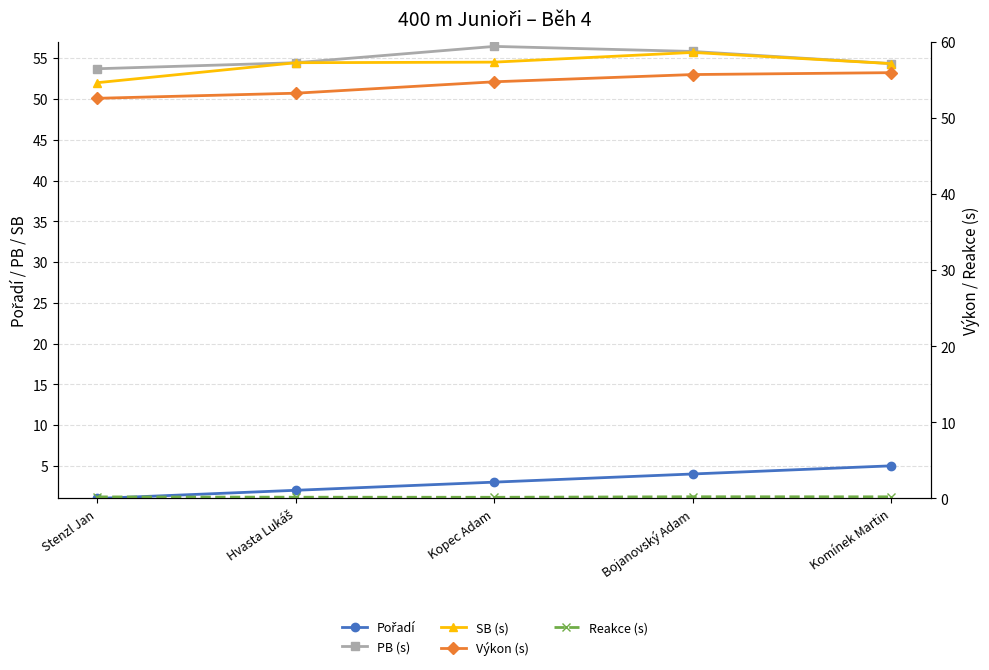

What is the difference between the Výkon (s) values at Stenzl Jan and Kopec Adam?

2.2